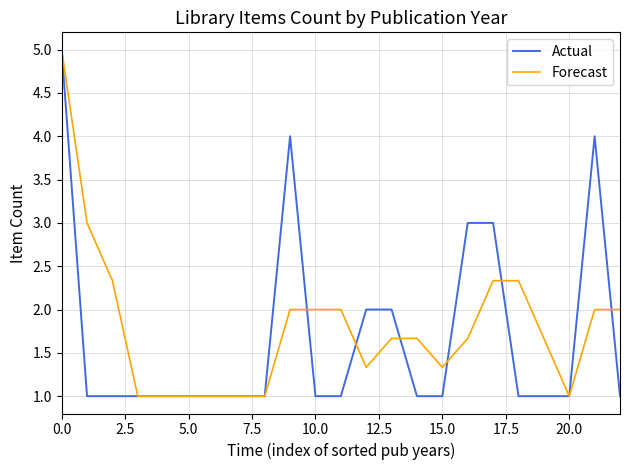

Reading right to left, transcribe all the data shown in this chart.

Actual: 1.0	4.0	1.0	1.0	1.0	3.0	3.0	1.0	1.0	2.0	2.0	1.0	1.0	4.0	1.0	1.0	1.0	1.0	1.0	1.0	1.0	1.0	5.0
Forecast: 2.0	2.0	1.0	1.7	2.3	2.3	1.7	1.3	1.7	1.7	1.3	2.0	2.0	2.0	1.0	1.0	1.0	1.0	1.0	1.0	2.3	3.0	5.0